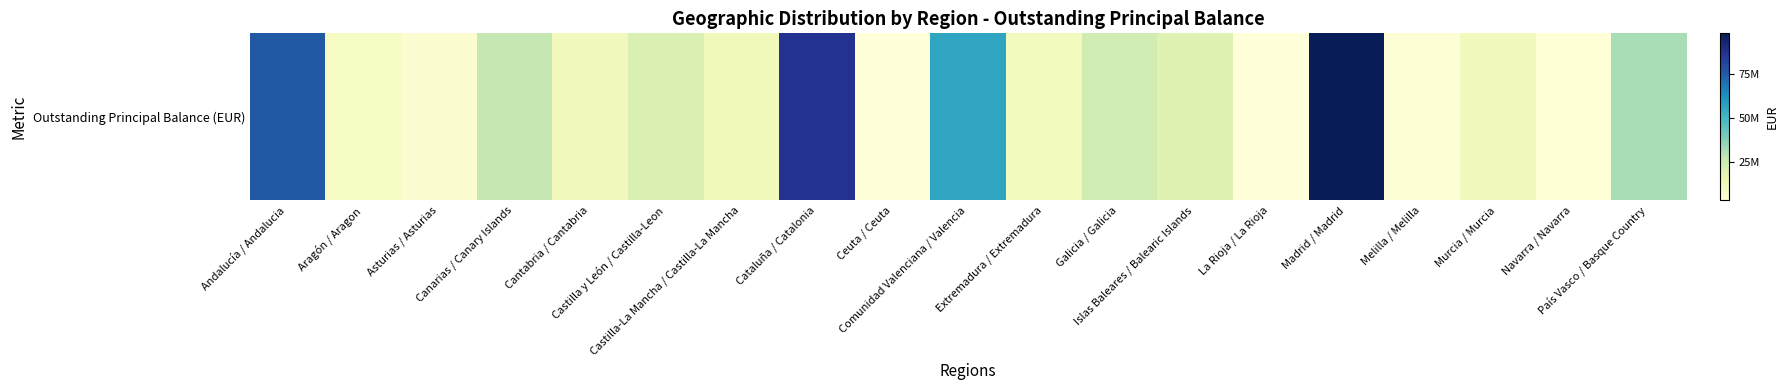

Reading left to right, what are all the values shown in this chart?

Andalucía / Andalucia=151315133.3	Aragón / Aragon=20149158.8	Asturias / Asturias=11405900.1	Canarias / Canary Islands=55051136.0	Cantabria / Cantabria=24581135.2	Castilla y León / Castilla-Leon=42898913.2	Castilla-La Mancha / Castilla-La Mancha=25881548.9	Cataluña / Catalonia=173534700.3	Ceuta / Ceuta=7233620.0	Comunidad Valenciana / Valencia=112489115.2	Extremadura / Extremadura=23132301.9	Galicia / Galicia=48406695.0	Islas Baleares / Balearic Islands=38766806.9	La Rioja / La Rioja=6865445.2	Madrid / Madrid=196292539.2	Melilla / Melilla=9008929.3	Murcia / Murcia=24619568.1	Navarra / Navarra=7666832.5	País Vasco / Basque Country=64359023.0